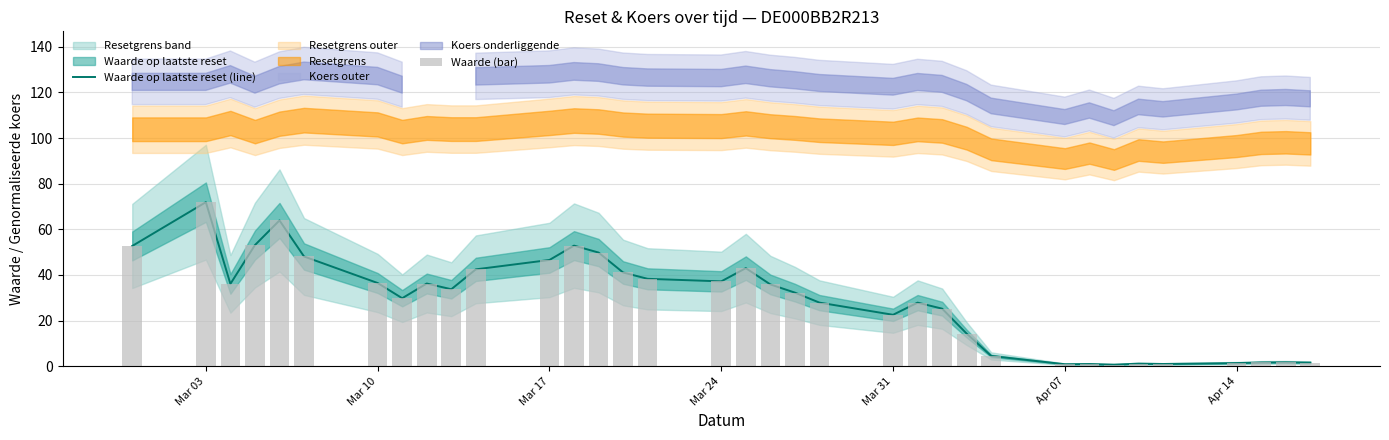

How many data points in Waarde op laatste reset (line) are above 33?

18